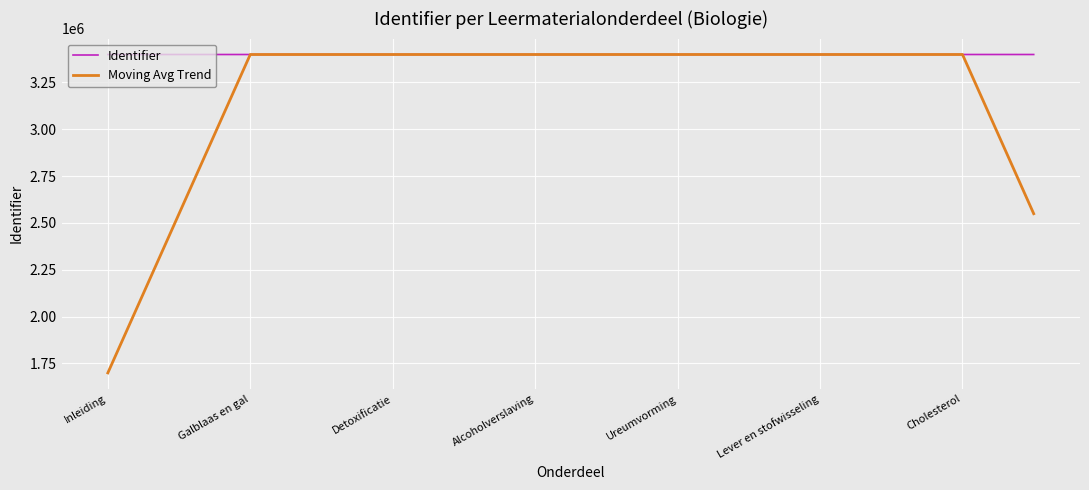

List the series in order of their overall mean, highest first.

Identifier, Moving Avg Trend